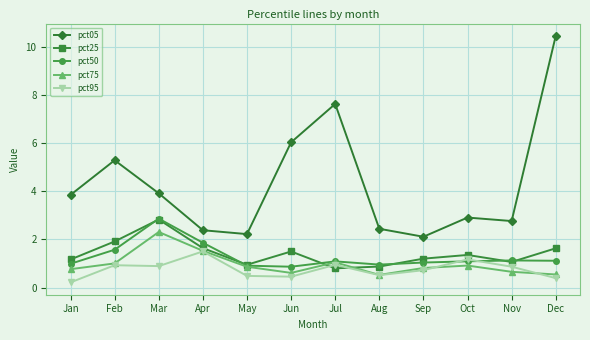

How many interior local valleys does the pct25 series have?

3